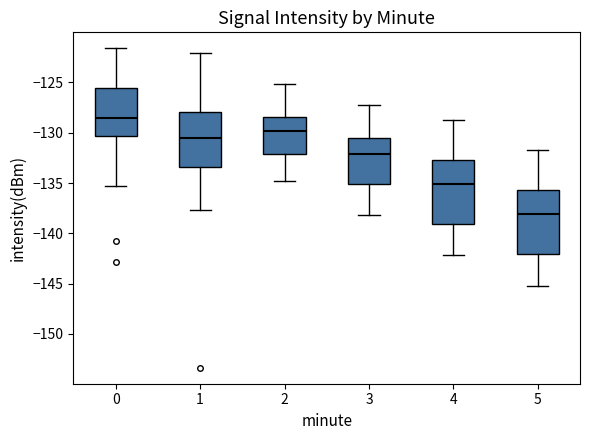

Reading left to right, read every box against the y-axis: the position of its median line, the range the box covers, and the ends of its whiskers. The values are not printed on the chart, so give them approximately, as read against the axis.

0: median -128.5, box -130.5 to -125.5, whiskers -135.5 to -121.5
1: median -130.5, box -133.5 to -128.0, whiskers -137.5 to -122.0
2: median -130.0, box -132.0 to -128.5, whiskers -135.0 to -125.0
3: median -132.0, box -135.0 to -130.5, whiskers -138.0 to -127.0
4: median -135.0, box -139.0 to -132.5, whiskers -142.0 to -128.5
5: median -138.0, box -142.0 to -135.5, whiskers -145.0 to -131.5